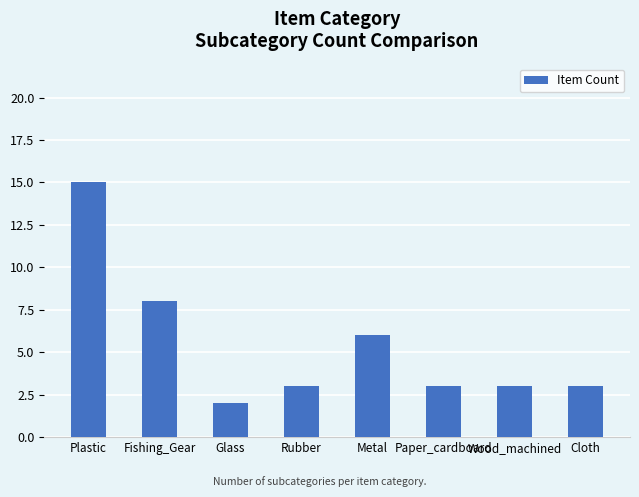

Reading left to right, extract all data points from this chart.

Plastic=15	Fishing_Gear=8	Glass=2	Rubber=3	Metal=6	Paper_cardboard=3	Wood_machined=3	Cloth=3